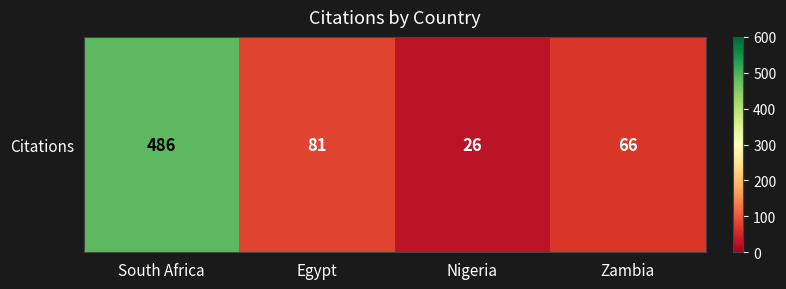

What is the change in value from South Africa to Zambia?

-420